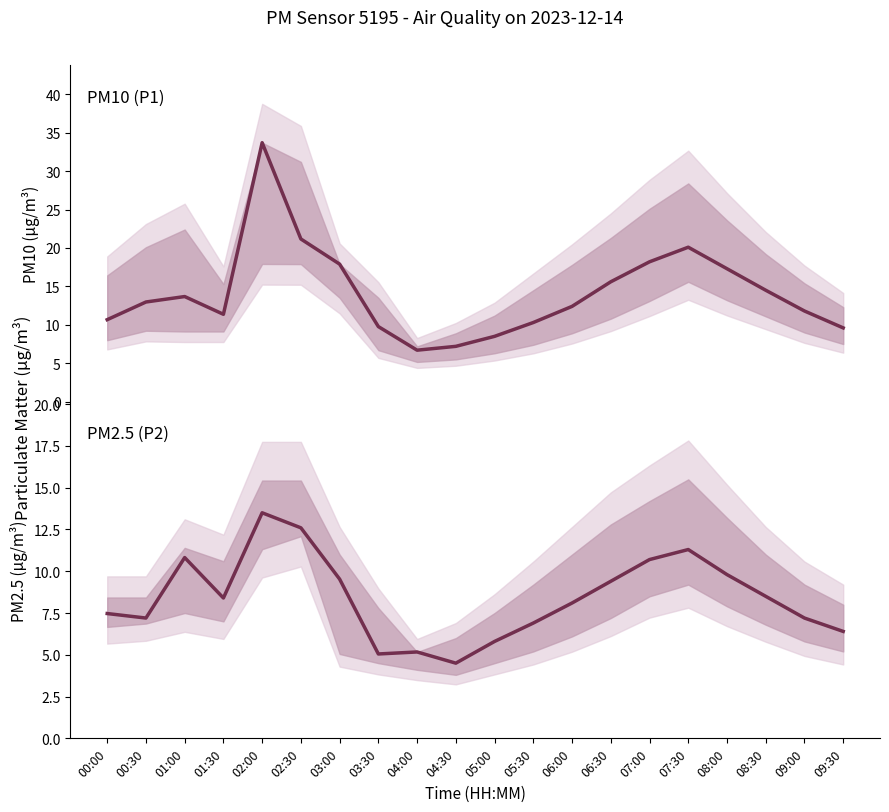

How many data points in P2 (PM2.5) are less than 8?

9